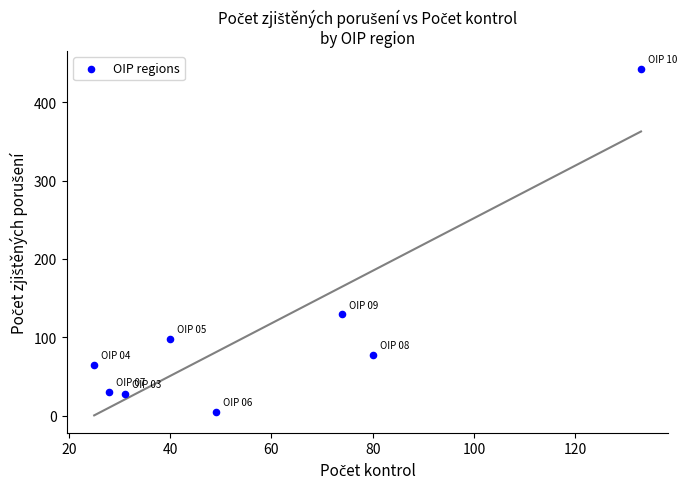

What Y value in the scatter plot is closest to 224?

129